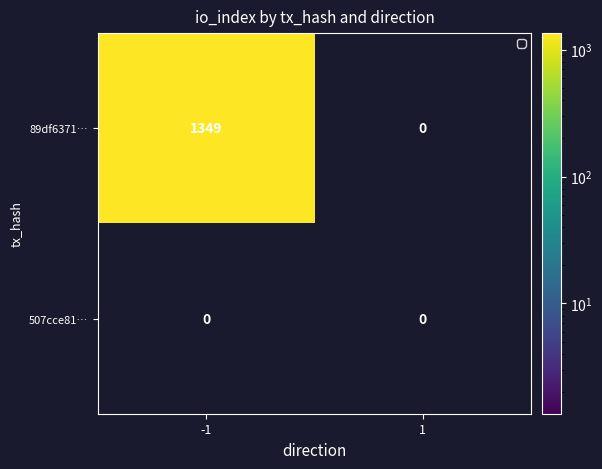

List the series in order of their overall mean, highest first.

89df6371…, 507cce81…